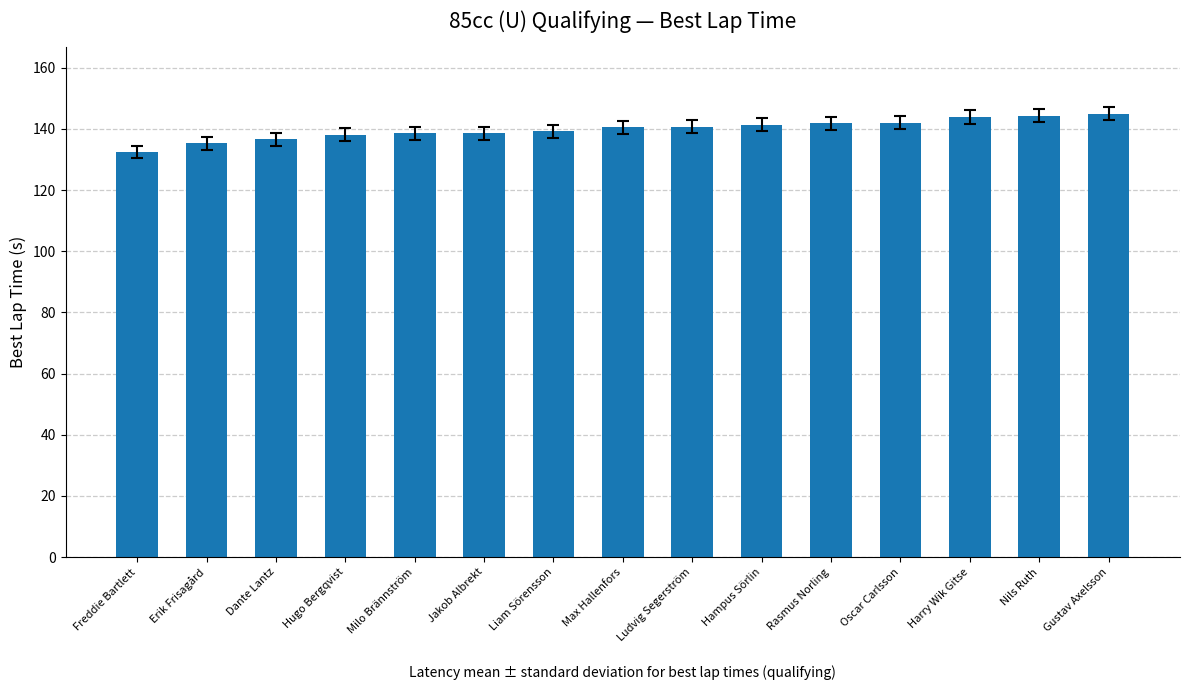

Count the number of values greater than 140.

8